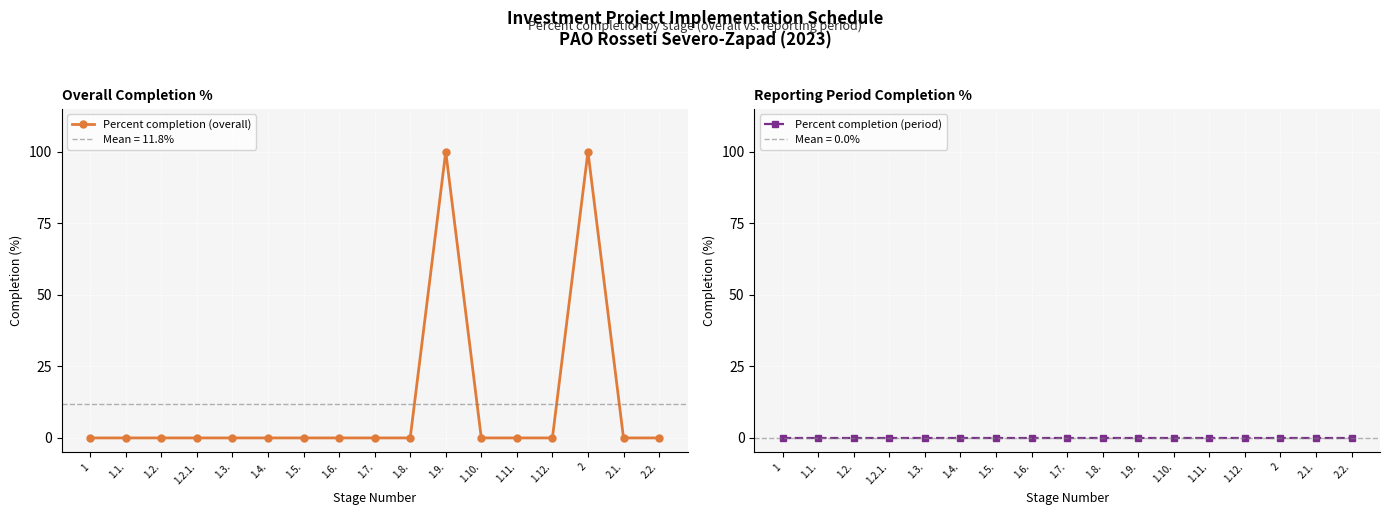

True or false: Percent completion (overall) and Percent completion (period) intersect in this chart.

False